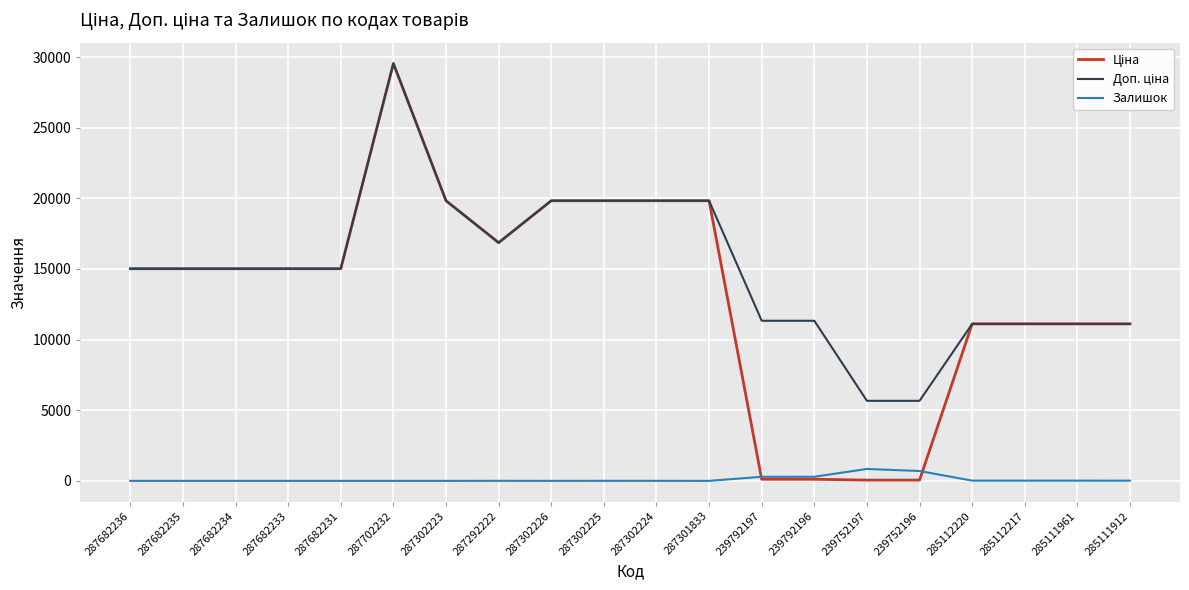

What is the total value across all series at 287682236?

30038.4